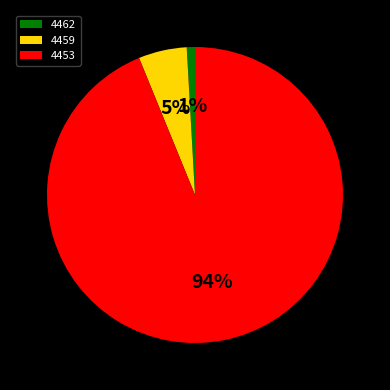

Rank the categories by value from highest to lowest.

4453, 4459, 4462